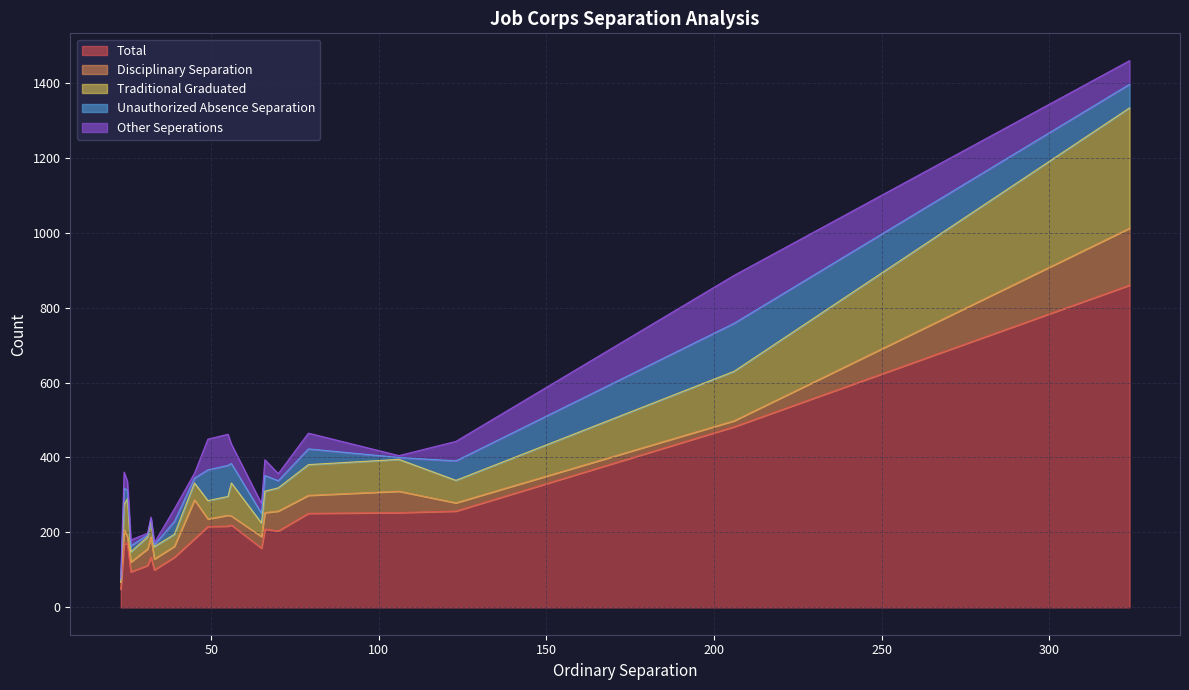

What is the difference between the highest and lowest values at 25?

151